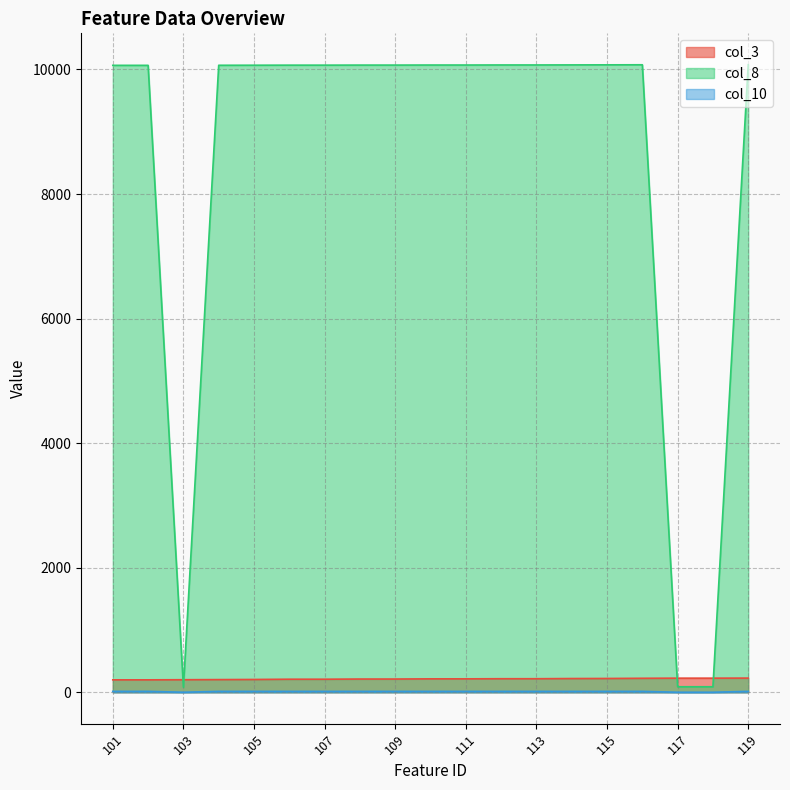

True or false: col_10 and col_3 cross at least once.

False